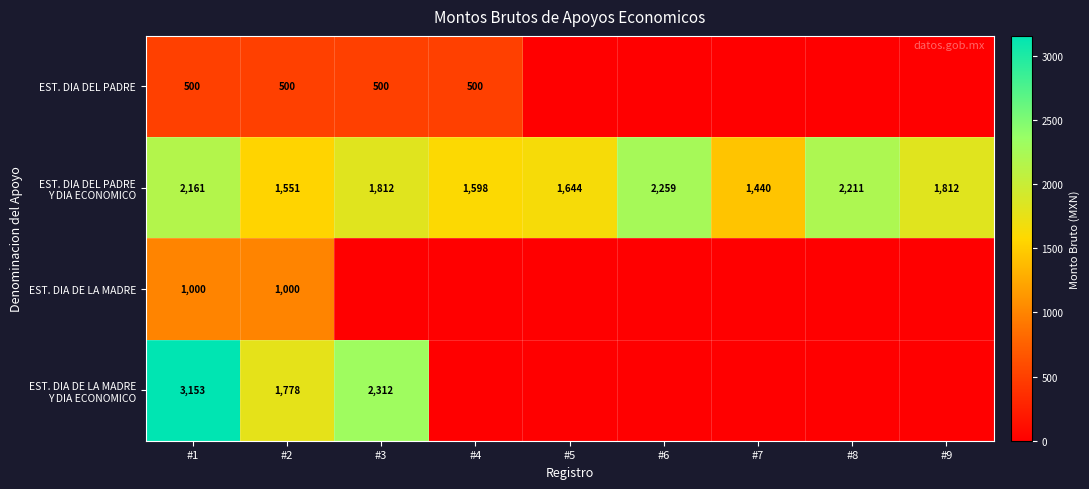

Is it true that EST. DIA DEL PADRE equals 500 at #4?

True